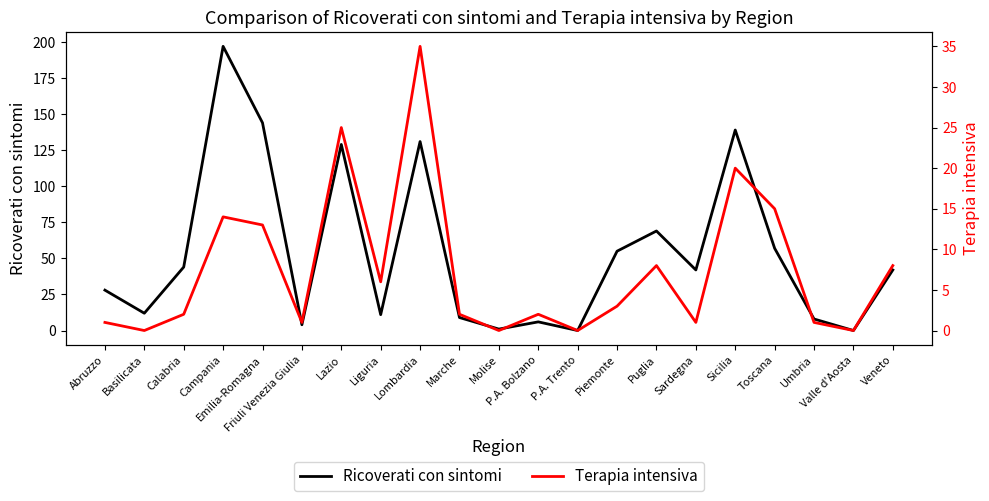

What is the total value across all series at Basilicata?

12